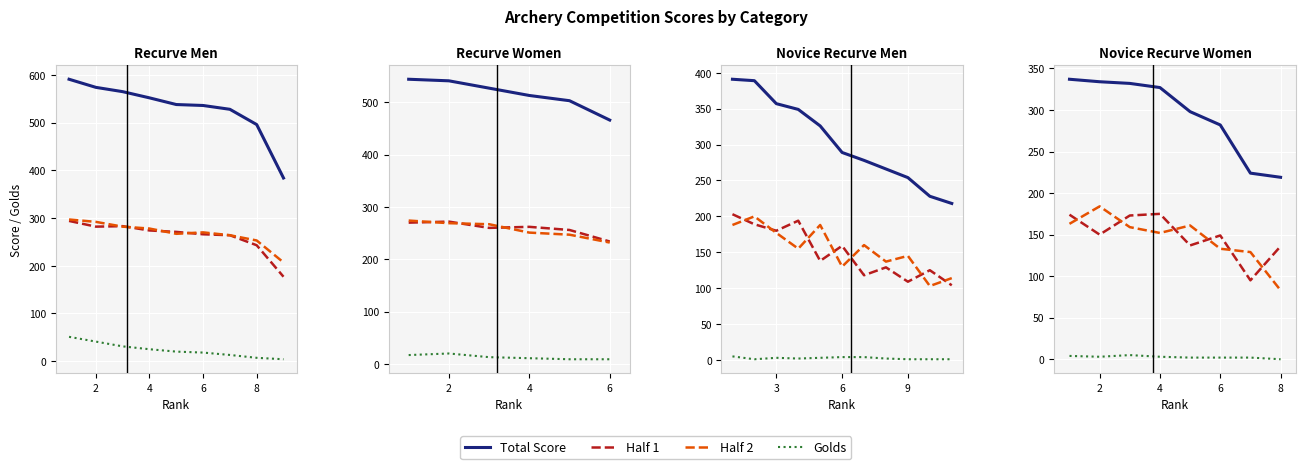

True or false: Half 1 and Golds intersect in this chart.

False